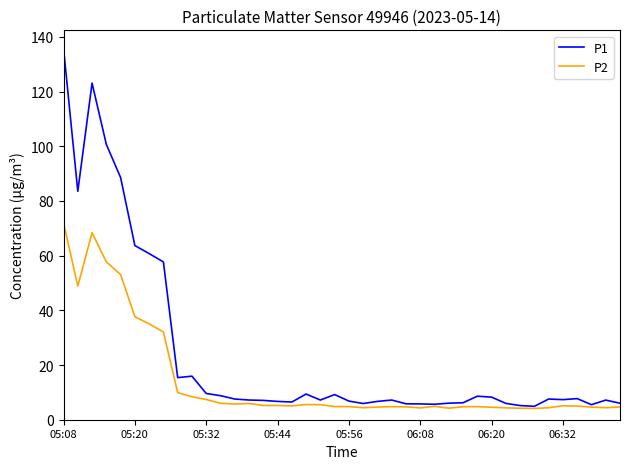

Is this an area chart (filled region under the line)?

No